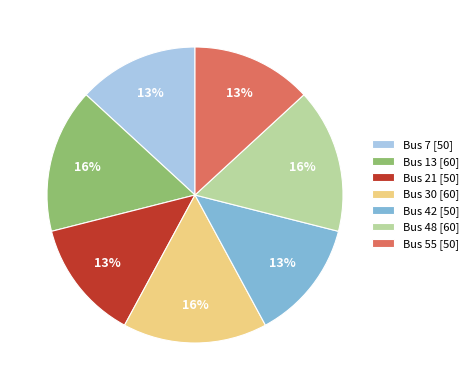

Between Bus 55 [50] and Bus 48 [60], which is larger?

Bus 48 [60]